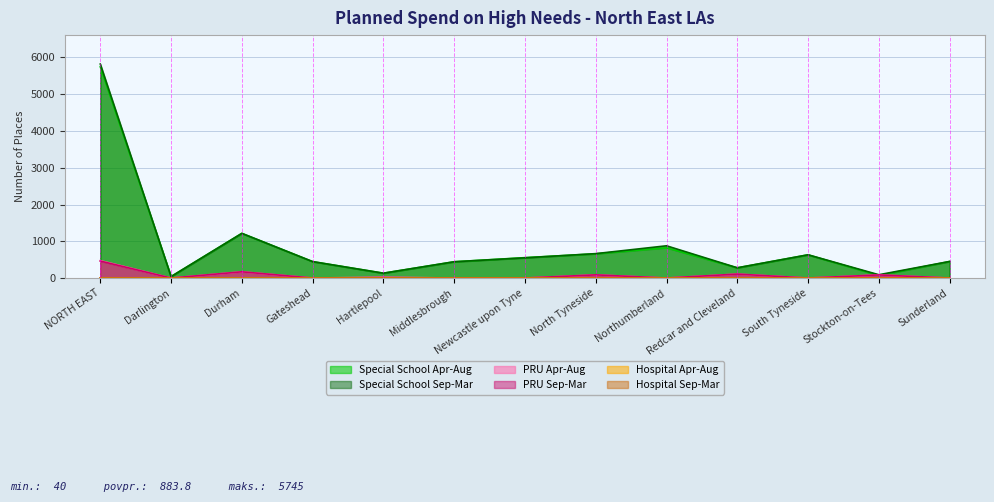

At how many categories does at least one series exceed 1993?

1